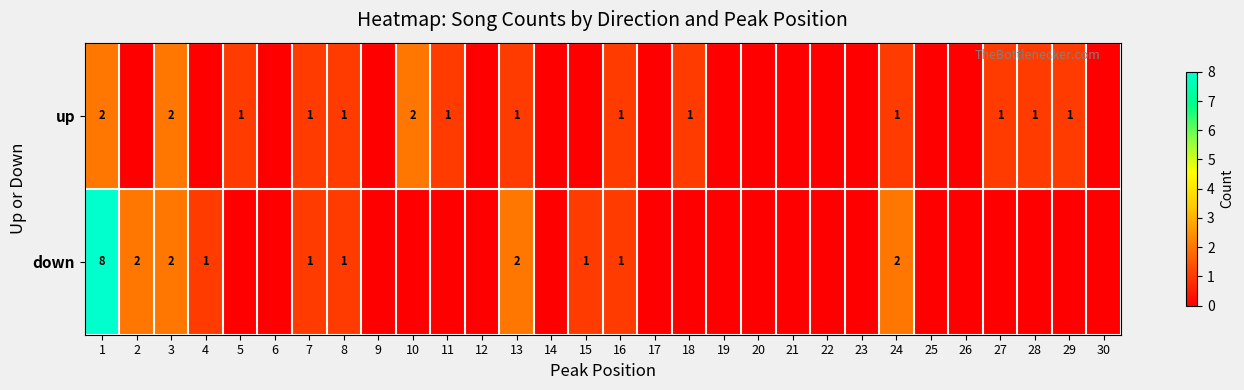

Is it true that down equals 1 at 15?

True